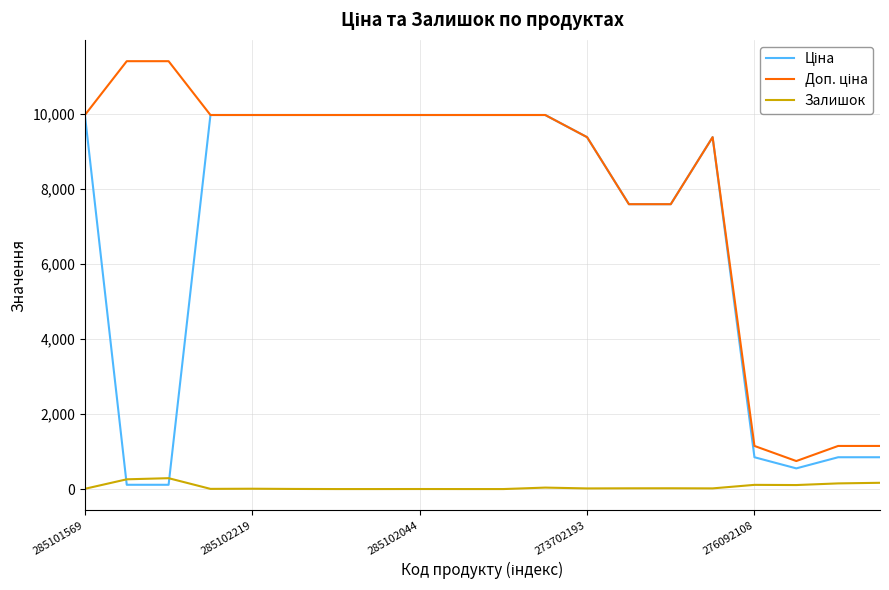

Which series has the widest spread of values?

Доп. ціна